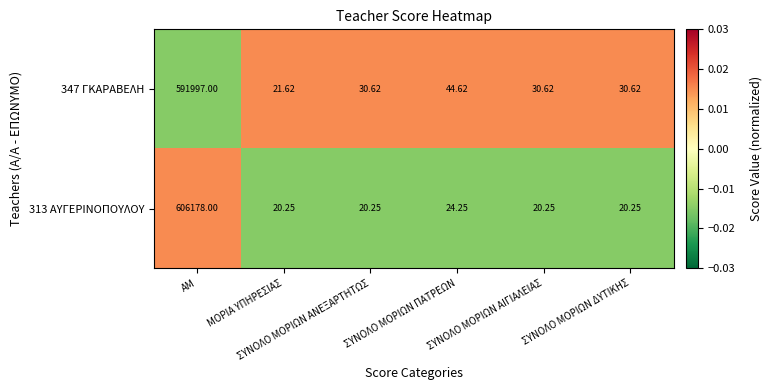

List the series in order of their peak value, lowest first.

347 ΓΚΑΡΑΒΕΛΗ, 313 ΑΥΓΕΡΙΝΟΠΟΥΛΟΥ